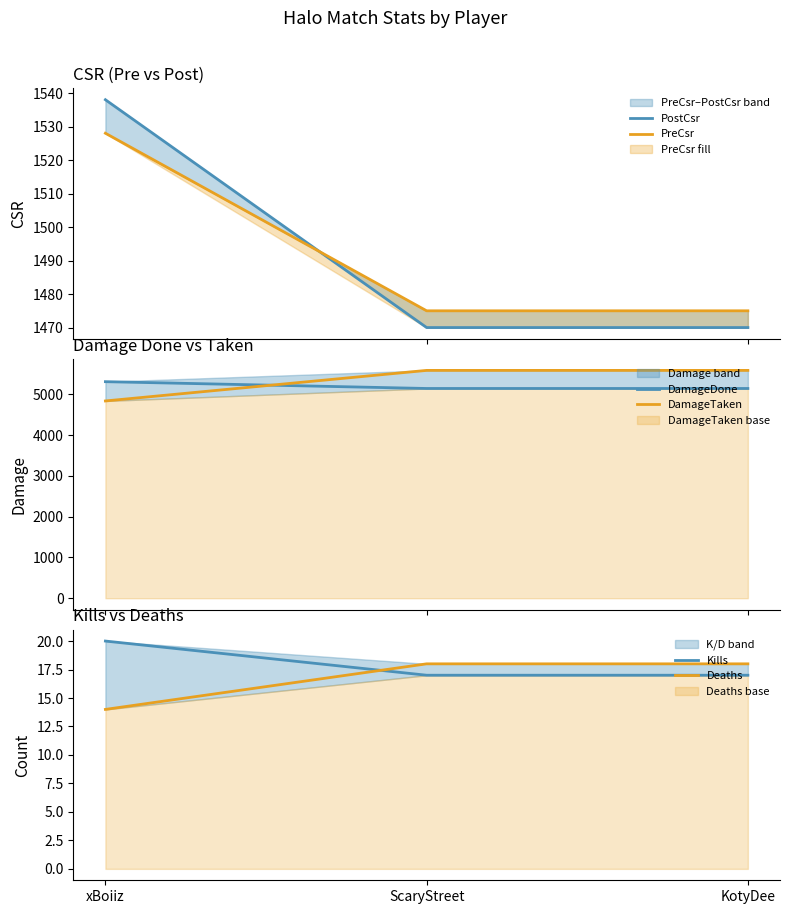

What is the minimum value for Deaths?

14